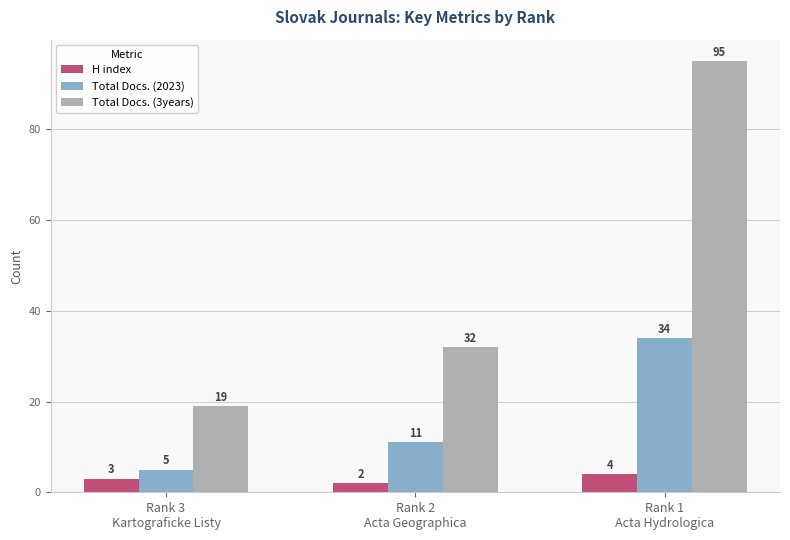

What is the minimum value shown in the chart?

2